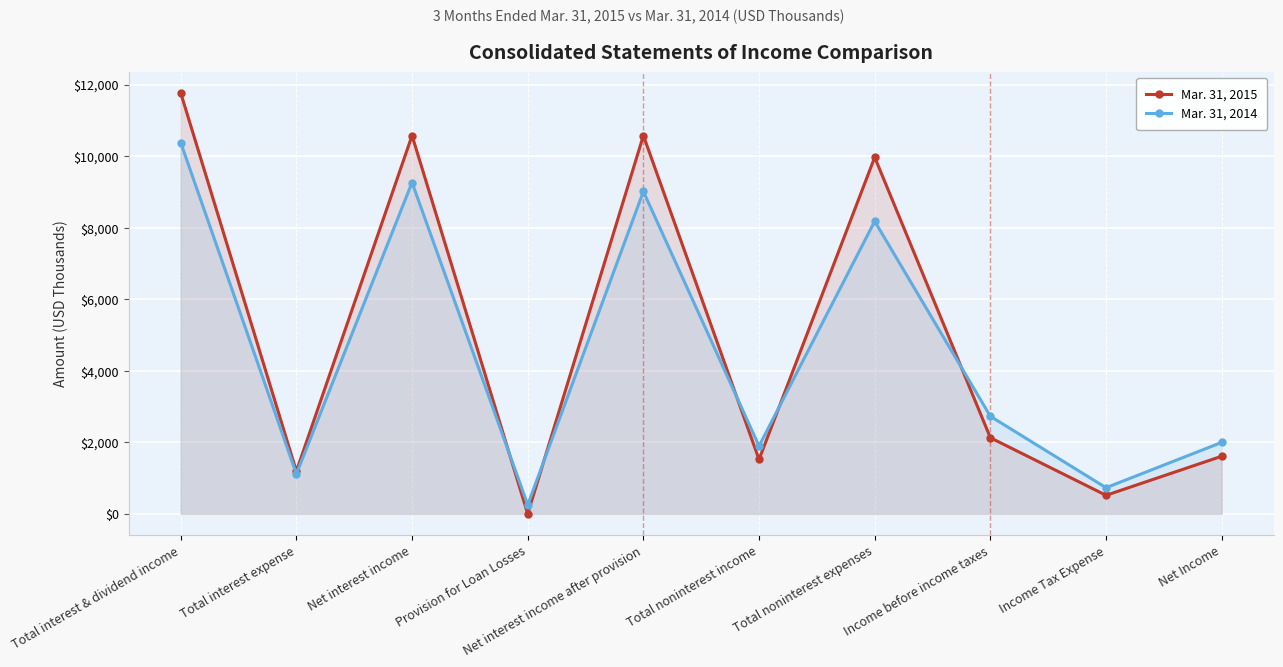

What is the sum of the Mar. 31, 2014 values at Income Tax Expense and Net interest income after provision?

9740